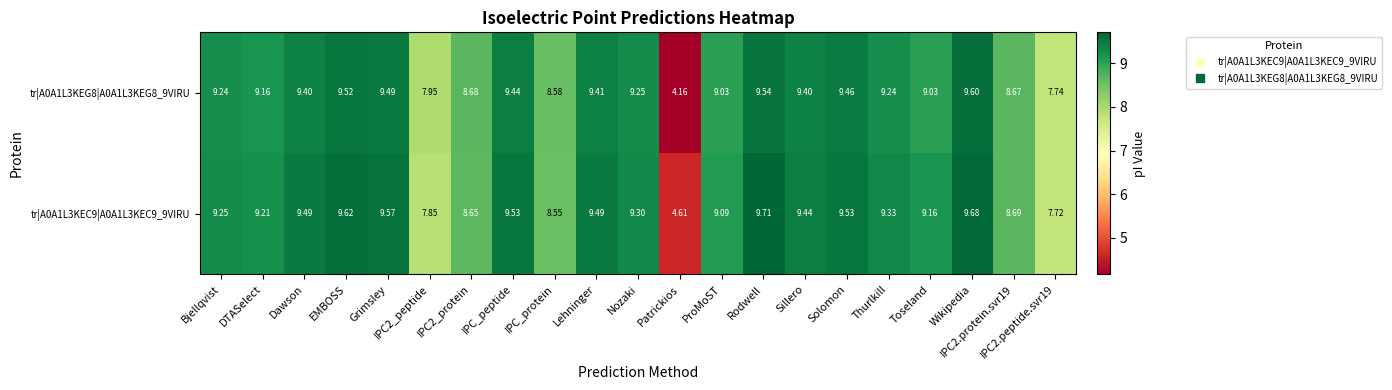

At which category is the sum across all series the highest?

Wikipedia